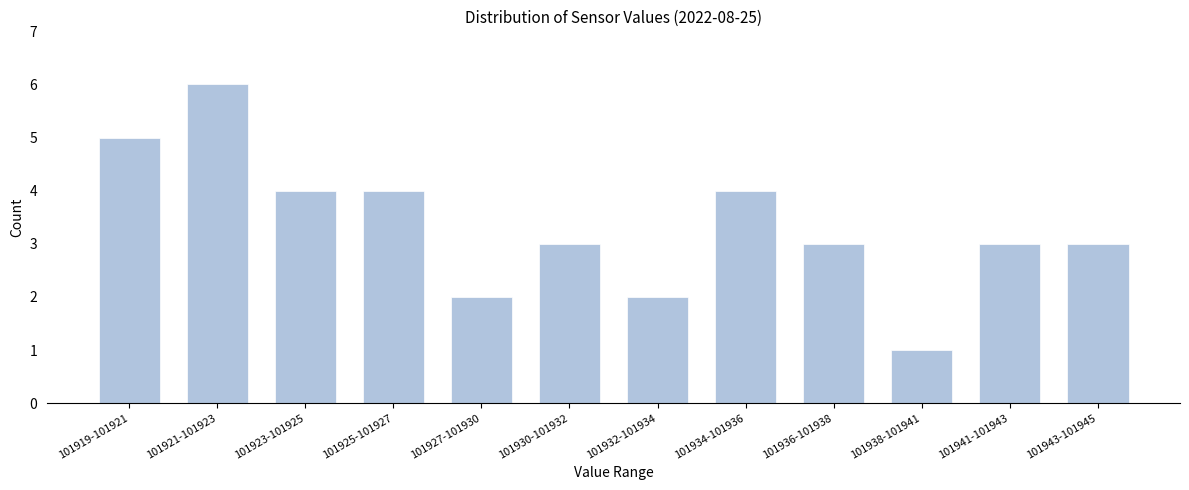

Reading left to right, extract all data points from this chart.

5	6	4	4	2	3	2	4	3	1	3	3